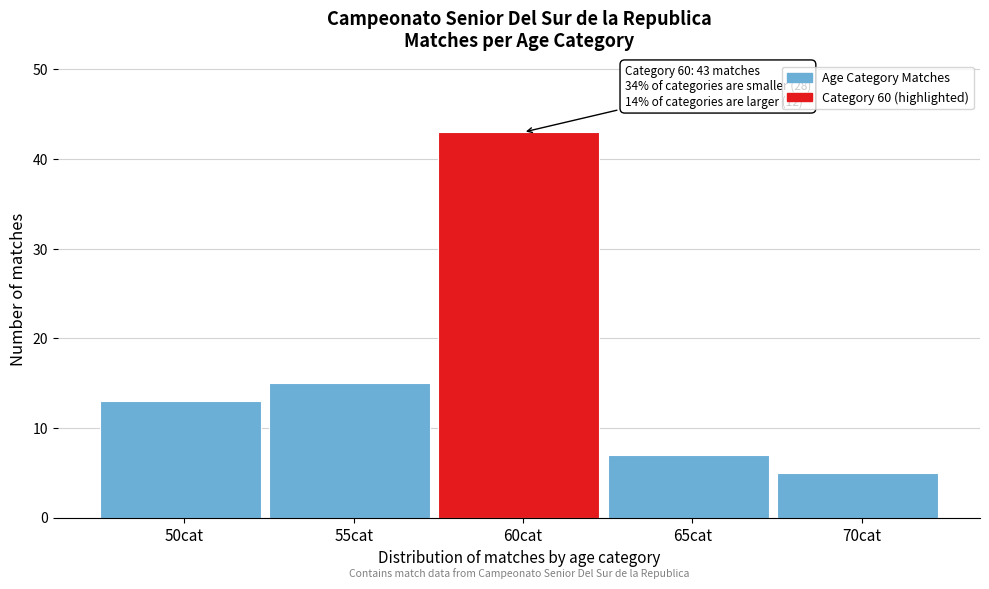

Reading right to left, list all the values displayed in this chart.

5	7	43	15	13